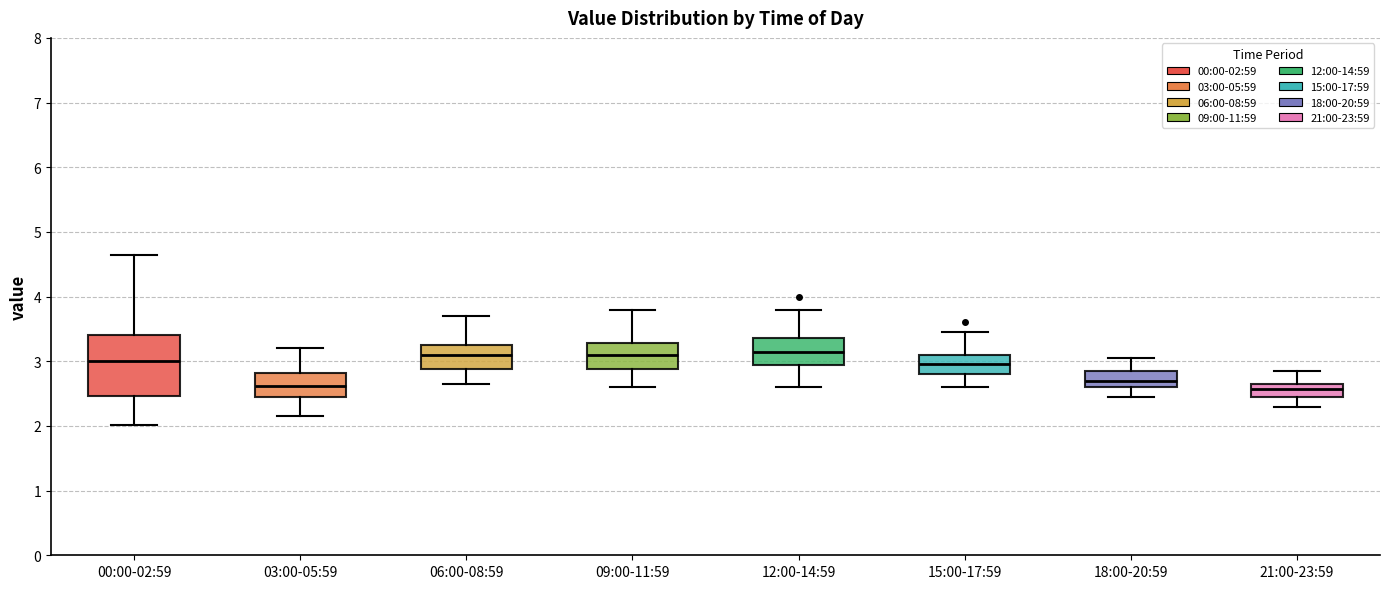

Reading left to right, read every box against the y-axis: the position of its median line, the range the box covers, and the ends of its whiskers. The values are not printed on the chart, so give them approximately, as read against the axis.

00:00-02:59: median 3.0, box 2.5 to 3.4, whiskers 2.0 to 4.7
03:00-05:59: median 2.6, box 2.5 to 2.8, whiskers 2.2 to 3.2
06:00-08:59: median 3.1, box 2.9 to 3.3, whiskers 2.7 to 3.7
09:00-11:59: median 3.1, box 2.9 to 3.3, whiskers 2.6 to 3.8
12:00-14:59: median 3.2, box 2.9 to 3.4, whiskers 2.6 to 3.8
15:00-17:59: median 3.0, box 2.8 to 3.1, whiskers 2.6 to 3.5
18:00-20:59: median 2.7, box 2.6 to 2.9, whiskers 2.5 to 3.1
21:00-23:59: median 2.6, box 2.5 to 2.7, whiskers 2.3 to 2.9